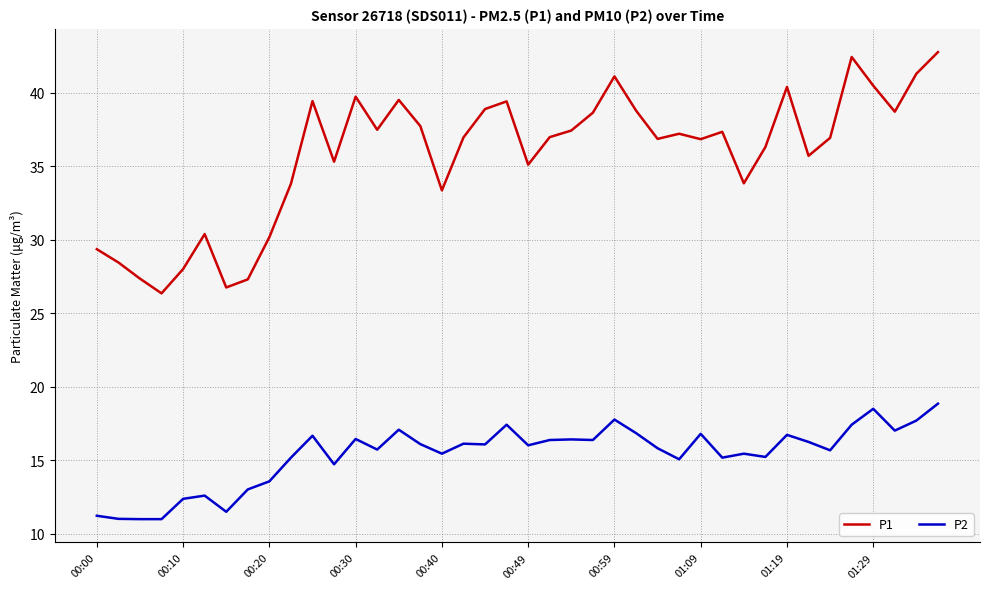

List the series in order of their overall mean, highest first.

P1, P2